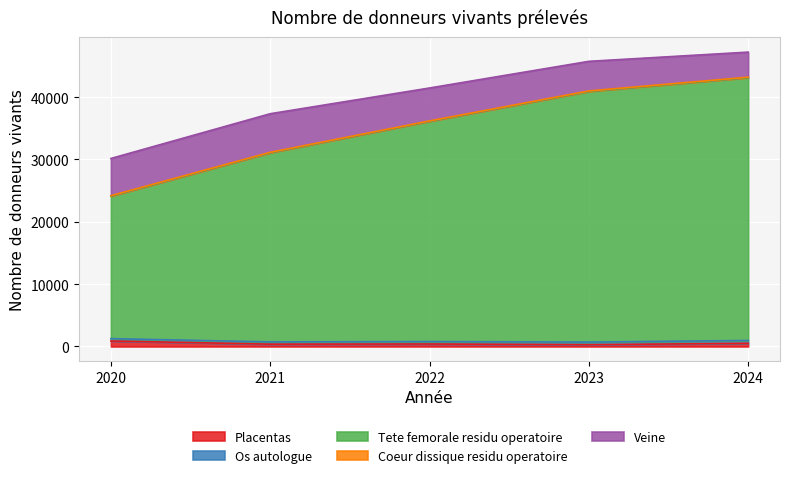

Which category has the highest value in the Tete femorale residu operatoire series?

2024